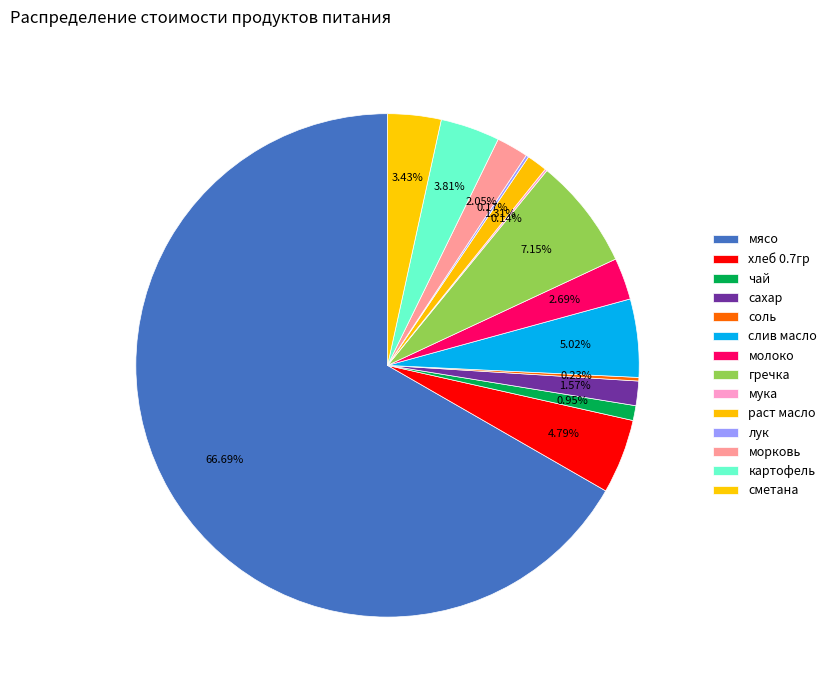

Is there a majority slice in this chart?

Yes